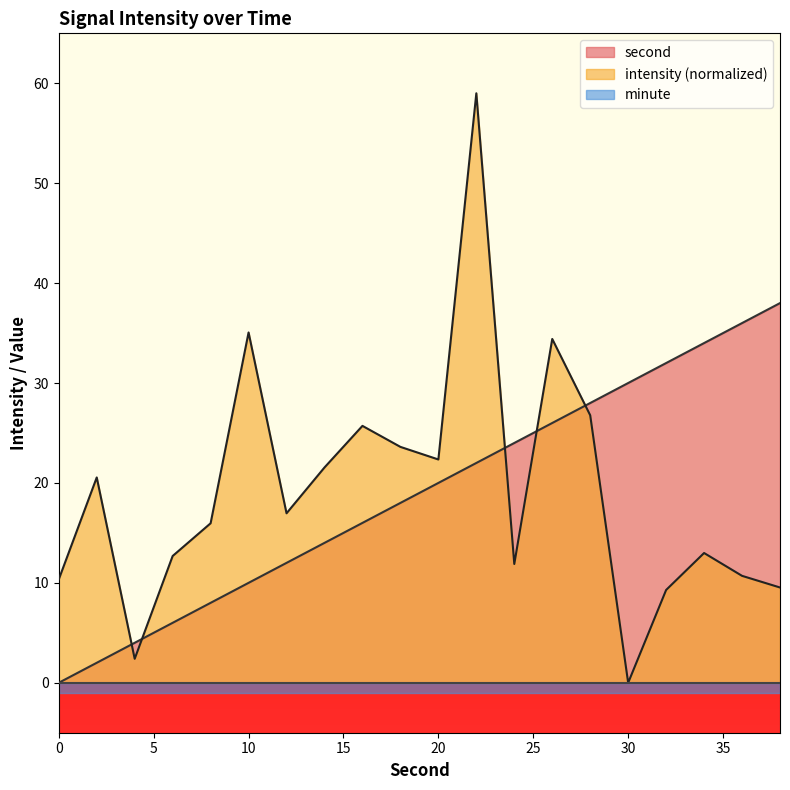

At how many categories does at least one series exceed 31?

7